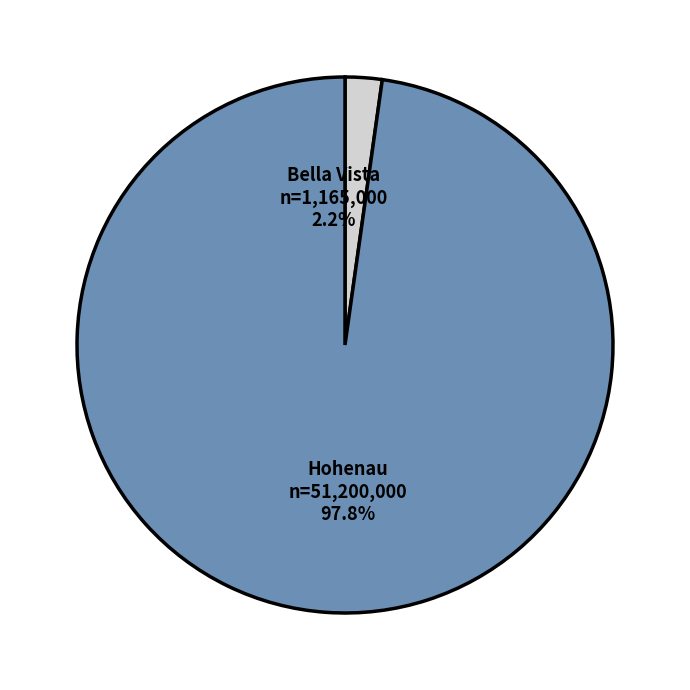

Which slice is the smallest?

Municipalidad de Bella Vista - Itapua